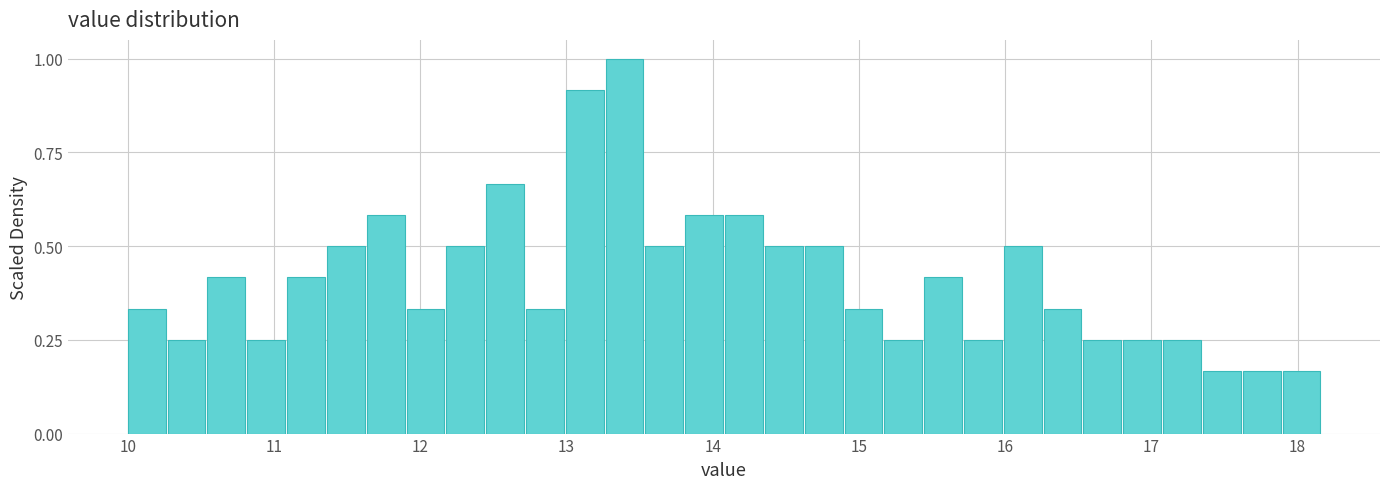

Read against the x-axis, roughly where is the centre of the tallest bar?

13.4